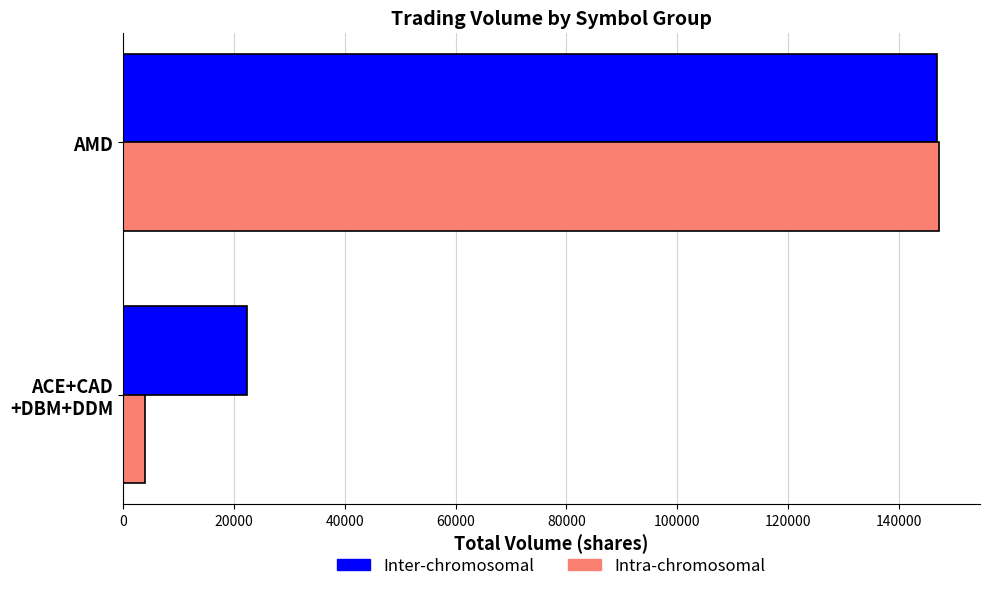

How many values in the Inter-chromosomal series are below 146900?

1